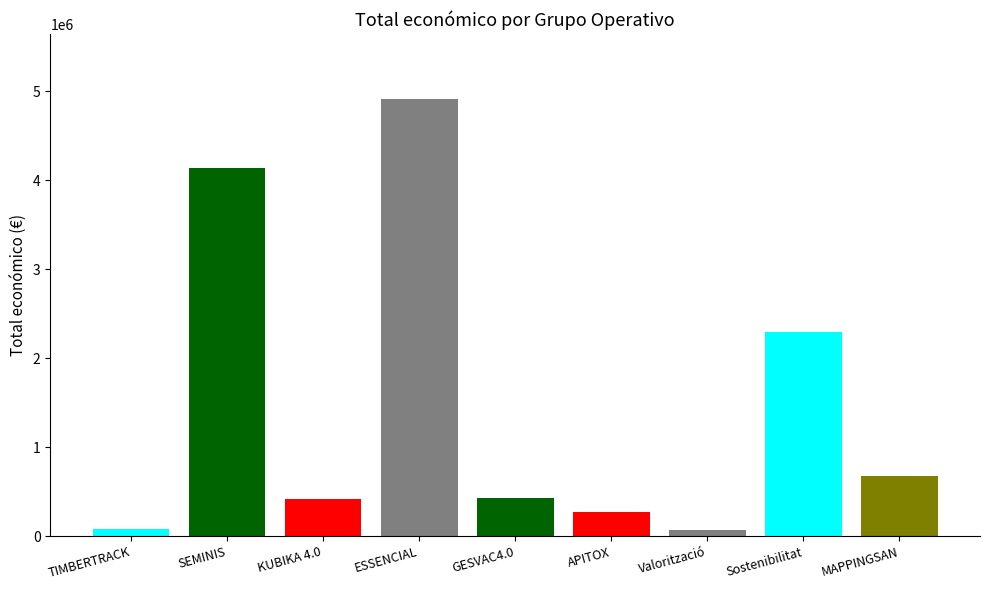

At which category does the chart reach its minimum across all series?

Valorització